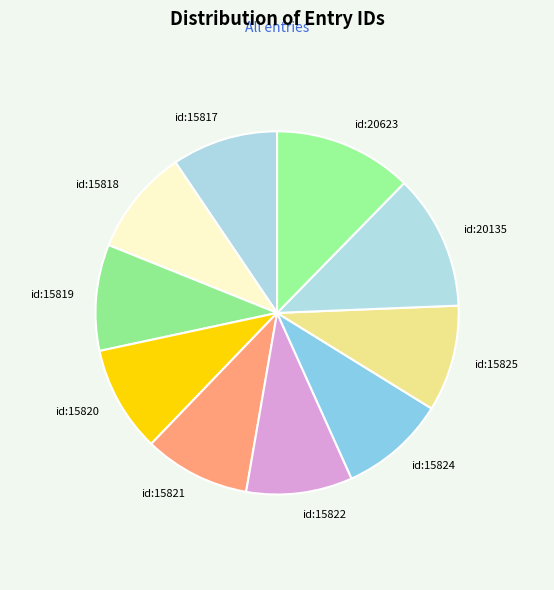

Approximately how many times larger is the value at id:15818 compared to id:15821?

1.0